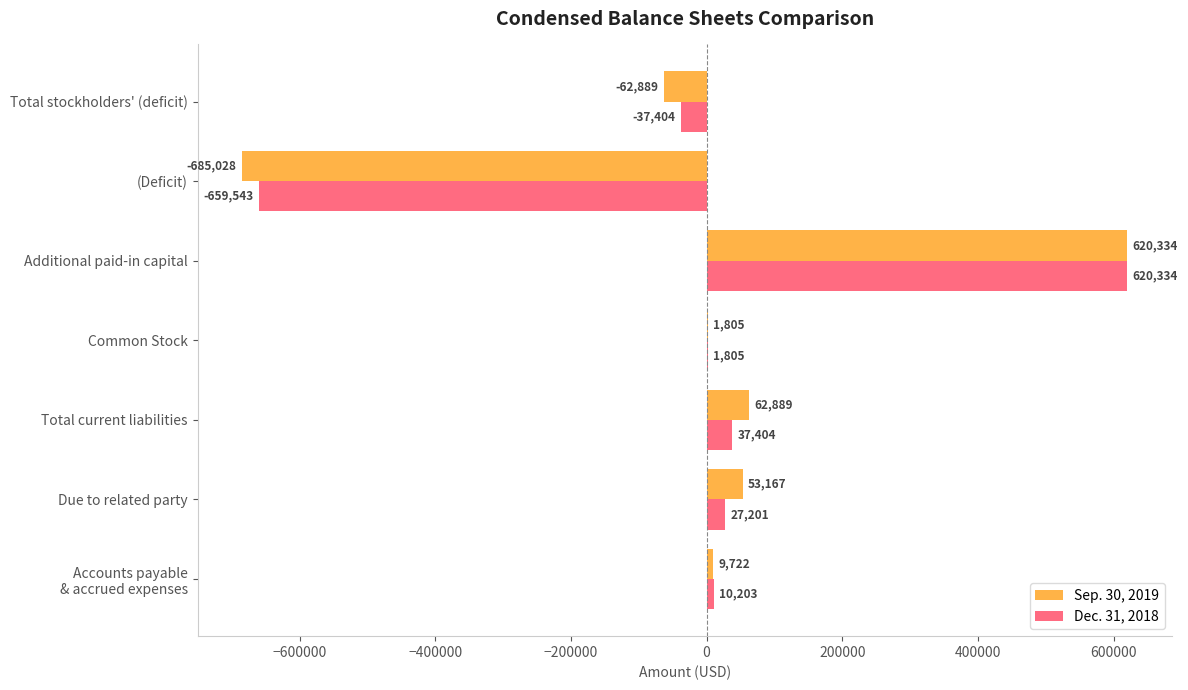

The value of Dec. 31, 2018 at Additional paid-in capital is 1058354. True or false?

False